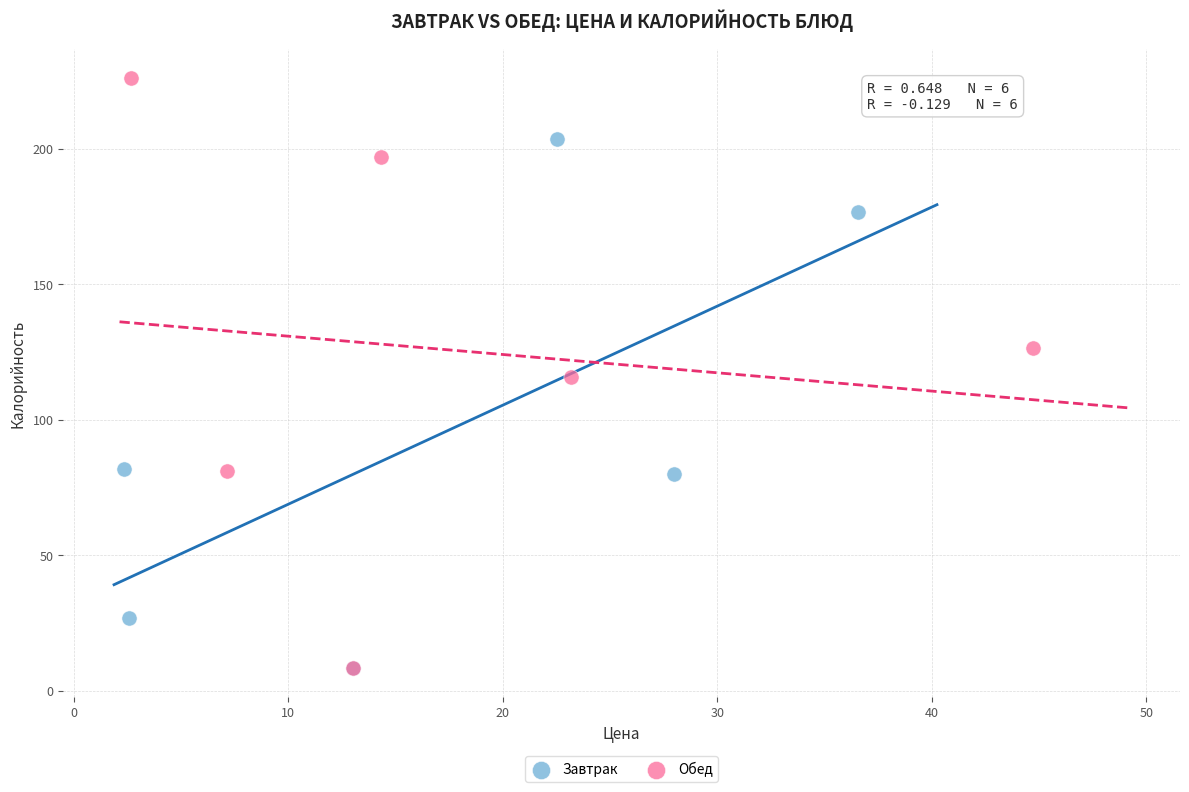

Which series has the largest Y range (max minus min)?

Обед